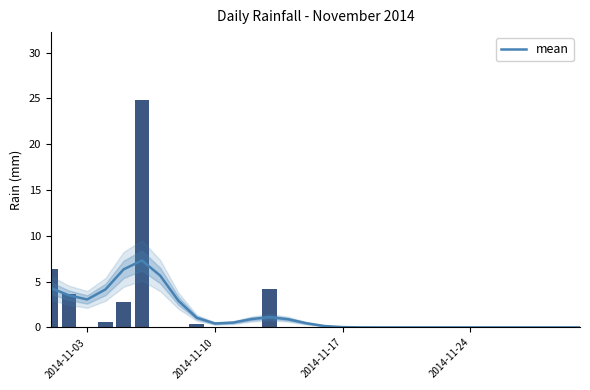

What is the difference between the maximum and minimum values?

7.3